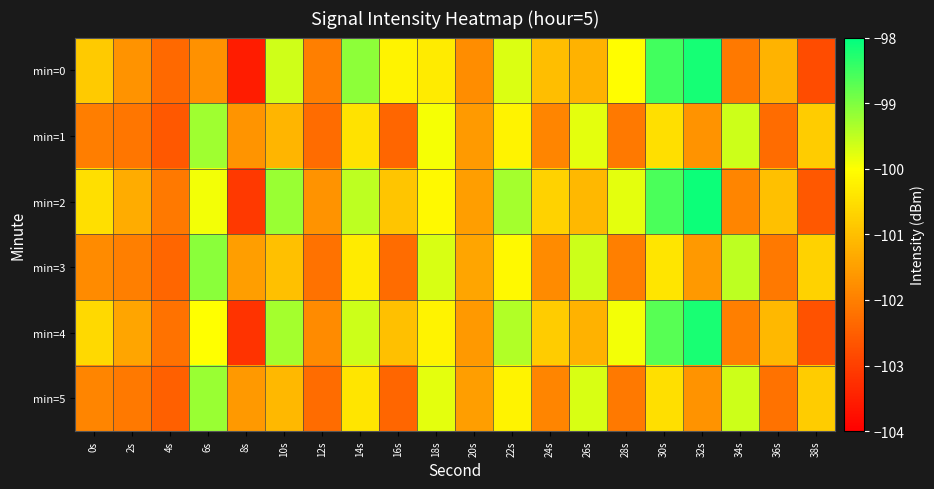

Reading left to right, list all the values displayed in this chart.

min=0: 0s=-100.8	2s=-101.7	4s=-102.4	6s=-101.7	8s=-103.5	10s=-99.6	12s=-102.0	14s=-99.1	16s=-100.2	18s=-100.3	20s=-101.8	22s=-99.7	24s=-101.0	26s=-101.2	28s=-100.0	30s=-98.5	32s=-98.2	34s=-102.1	36s=-101.2	38s=-102.8
min=1: 0s=-102.0	2s=-102.1	4s=-102.6	6s=-99.2	8s=-101.7	10s=-101.1	12s=-102.3	14s=-100.4	16s=-102.4	18s=-99.9	20s=-101.6	22s=-100.2	24s=-101.9	26s=-99.8	28s=-102.1	30s=-100.5	32s=-101.7	34s=-99.6	36s=-102.3	38s=-100.8
min=2: 0s=-100.5	2s=-101.3	4s=-102.1	6s=-99.9	8s=-103.1	10s=-99.2	12s=-101.7	14s=-99.5	16s=-100.9	18s=-100.1	20s=-101.5	22s=-99.3	24s=-100.7	26s=-101.1	28s=-99.8	30s=-98.6	32s=-98.1	34s=-101.9	36s=-101.0	38s=-102.6
min=3: 0s=-101.8	2s=-102.0	4s=-102.4	6s=-99.1	8s=-101.5	10s=-101.0	12s=-102.2	14s=-100.3	16s=-102.3	18s=-99.7	20s=-101.4	22s=-100.1	24s=-101.8	26s=-99.6	28s=-102.0	30s=-100.4	32s=-101.6	34s=-99.5	36s=-102.1	38s=-100.7
min=4: 0s=-100.6	2s=-101.4	4s=-102.2	6s=-100.0	8s=-103.2	10s=-99.3	12s=-101.8	14s=-99.6	16s=-101.0	18s=-100.2	20s=-101.6	22s=-99.4	24s=-100.8	26s=-101.2	28s=-99.9	30s=-98.7	32s=-98.2	34s=-102.0	36s=-101.1	38s=-102.7
min=5: 0s=-101.9	2s=-102.1	4s=-102.5	6s=-99.2	8s=-101.6	10s=-101.1	12s=-102.3	14s=-100.4	16s=-102.4	18s=-99.8	20s=-101.5	22s=-100.2	24s=-101.9	26s=-99.7	28s=-102.1	30s=-100.5	32s=-101.7	34s=-99.6	36s=-102.2	38s=-100.8